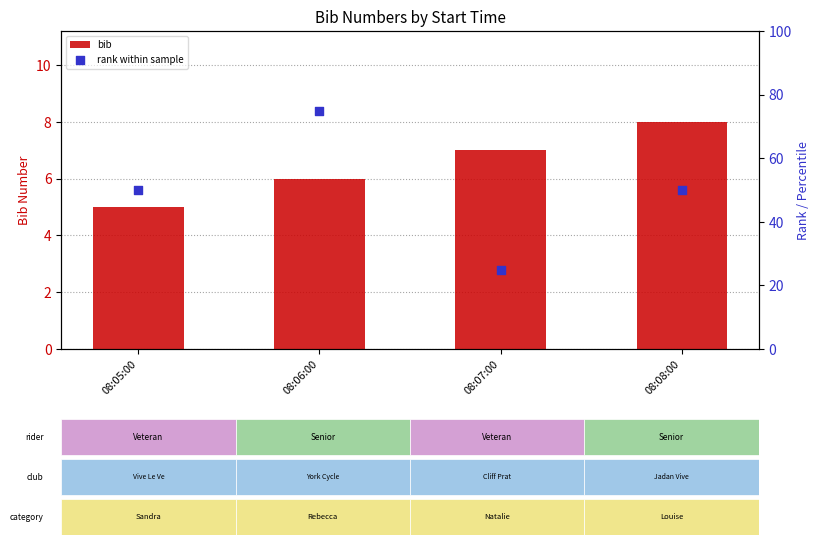

At how many categories does at least one series exceed 39?

3